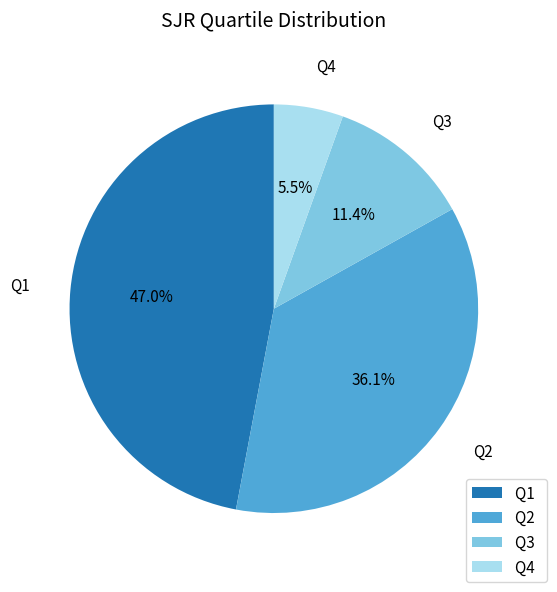

What is the ratio of the value at Q4 to the value at Q2?

0.2